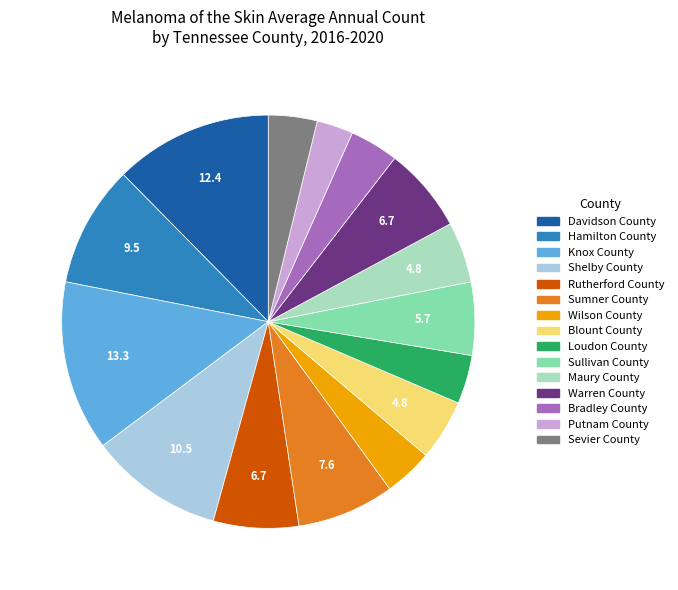

The Blount County slice represents 5% of the pie. True or false?

True